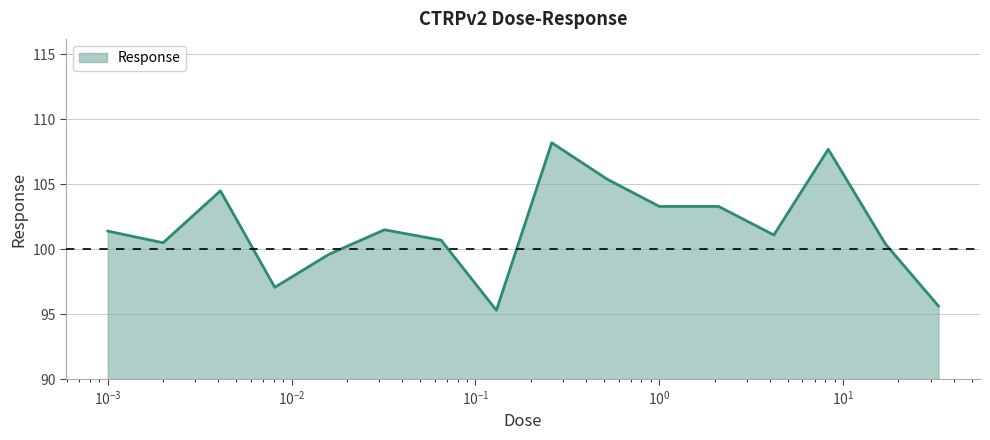

What is the minimum value shown in the chart?

95.3